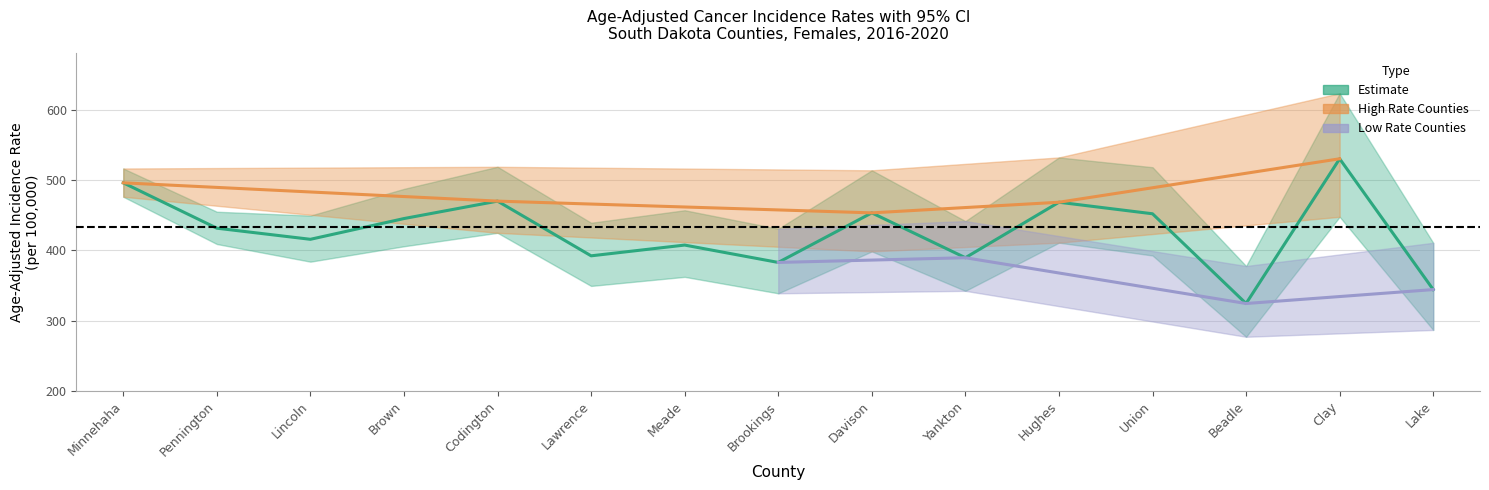

Is it true that Upper 95% CI equals 454.7 at Pennington?

True